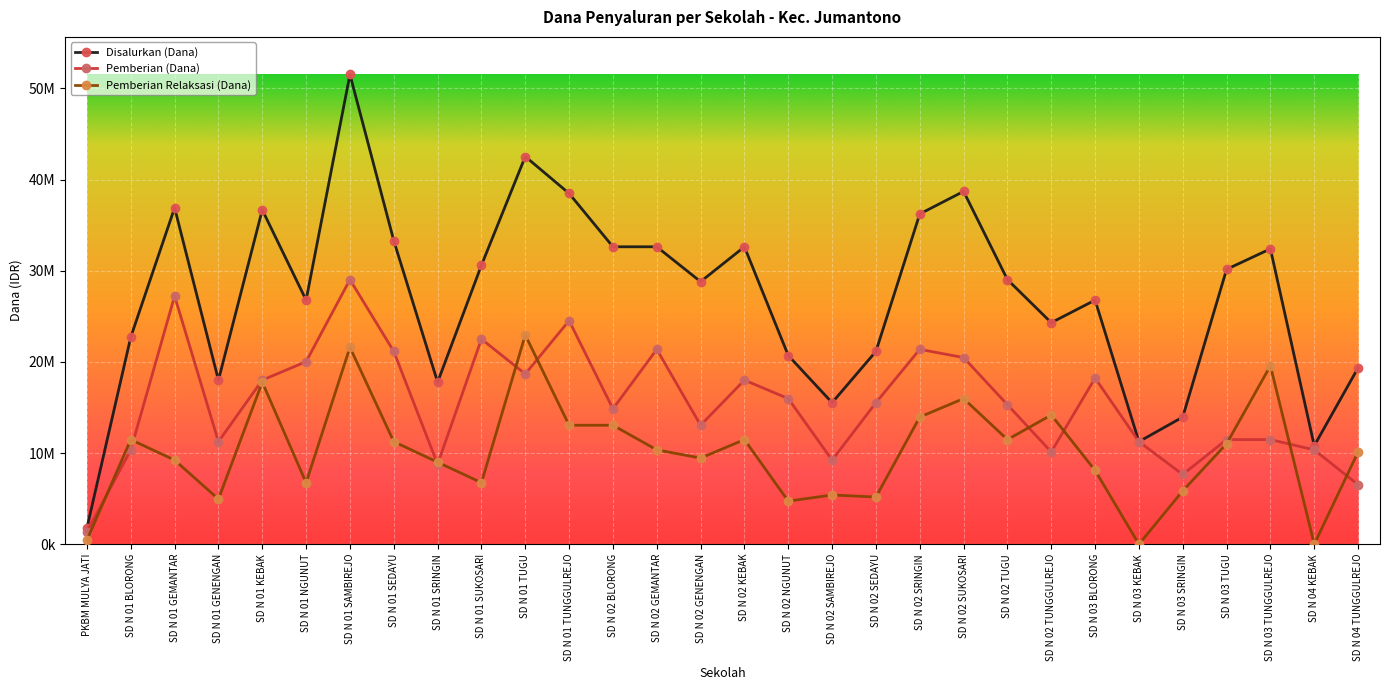

Is this an area chart (filled region under the line)?

No